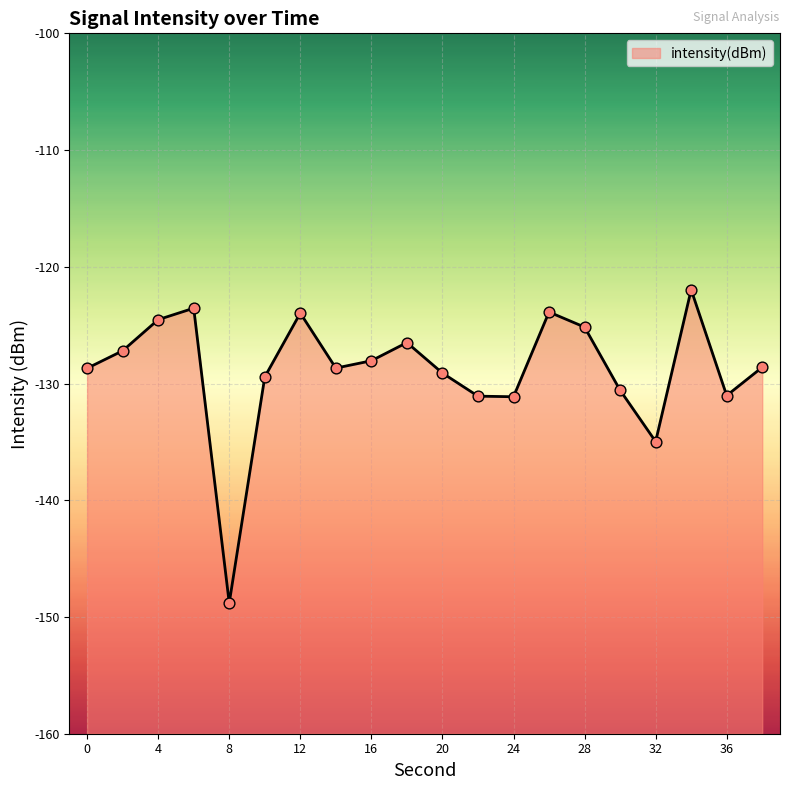

What is the change in value from 8 to 30?

+18.2